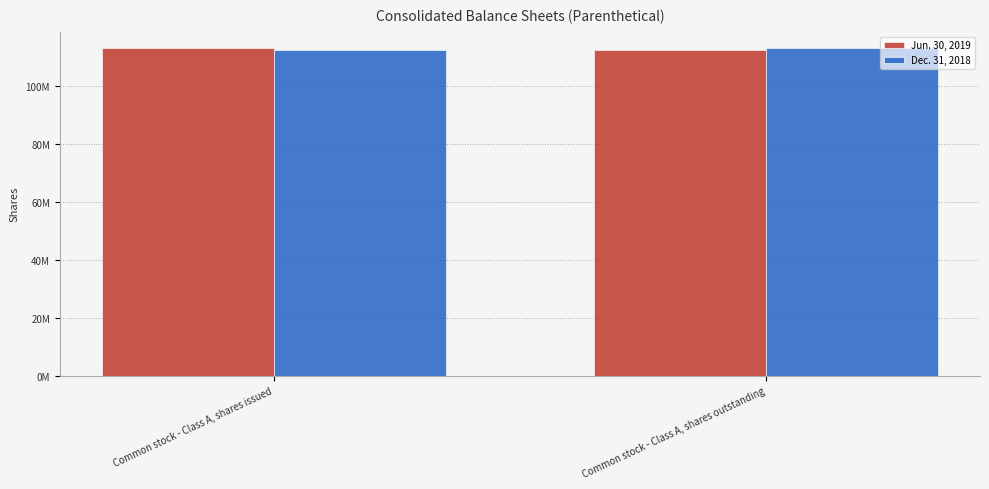

Does the chart contain any negative values?

No